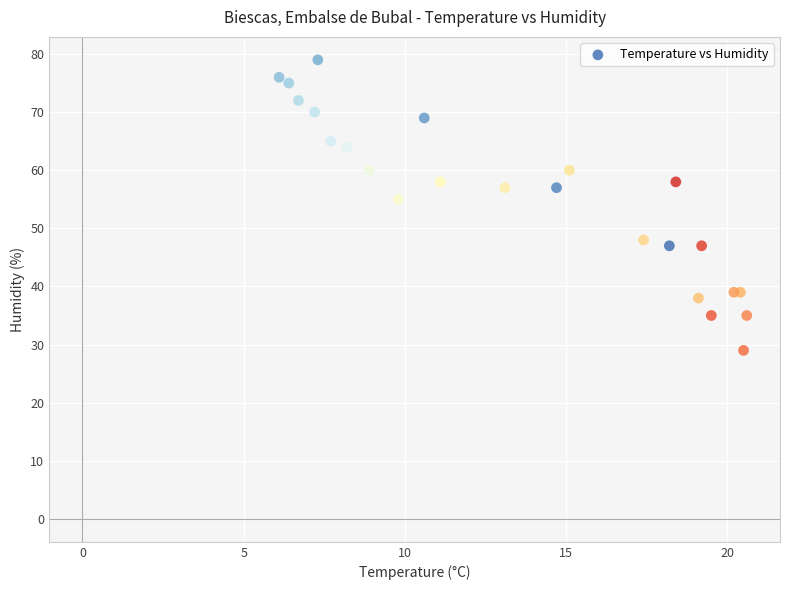

What Y value in the scatter plot is closest to 54?

55